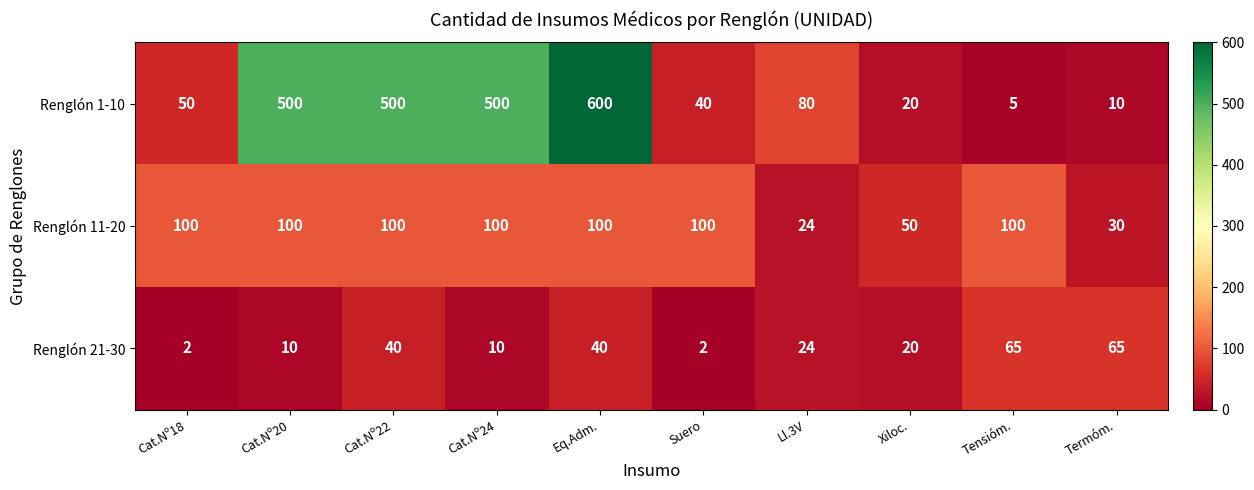

Reading left to right, what are all the values shown in this chart?

Renglón 1-10: 50	500	500	500	600	40	80	20	5	10
Renglón 11-20: 100	100	100	100	100	100	24	50	100	30
Renglón 21-30: 2	10	40	10	40	2	24	20	65	65